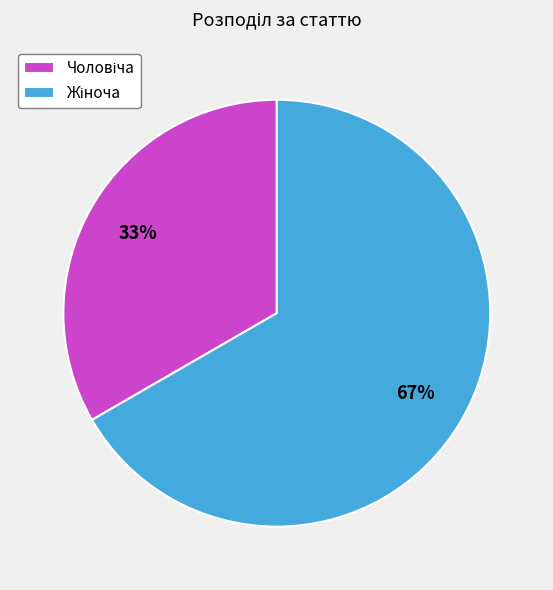

To the nearest percent, what is the average slice percentage?

50%